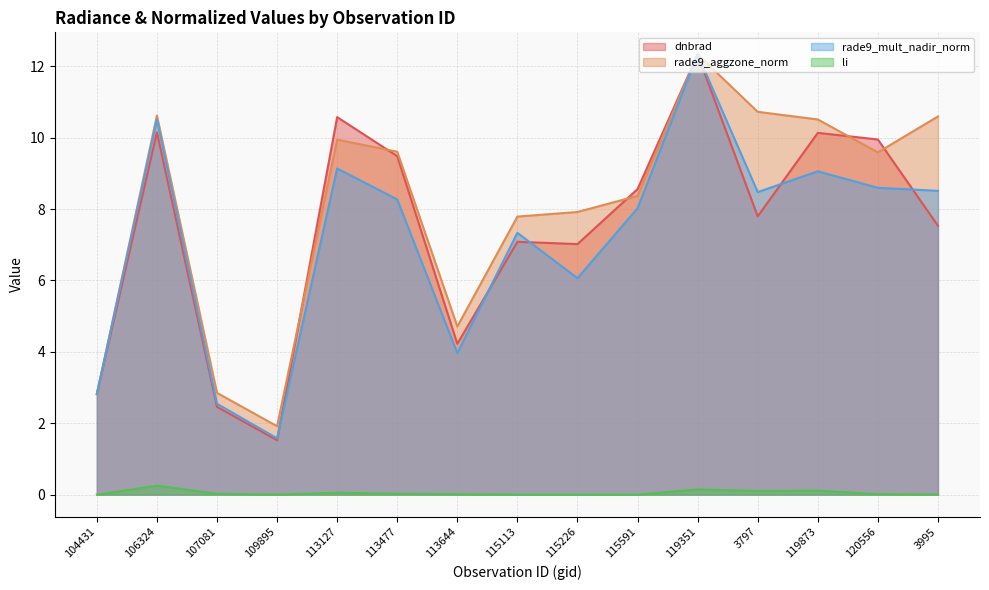

What is the label of the 12th point from the left?

3797